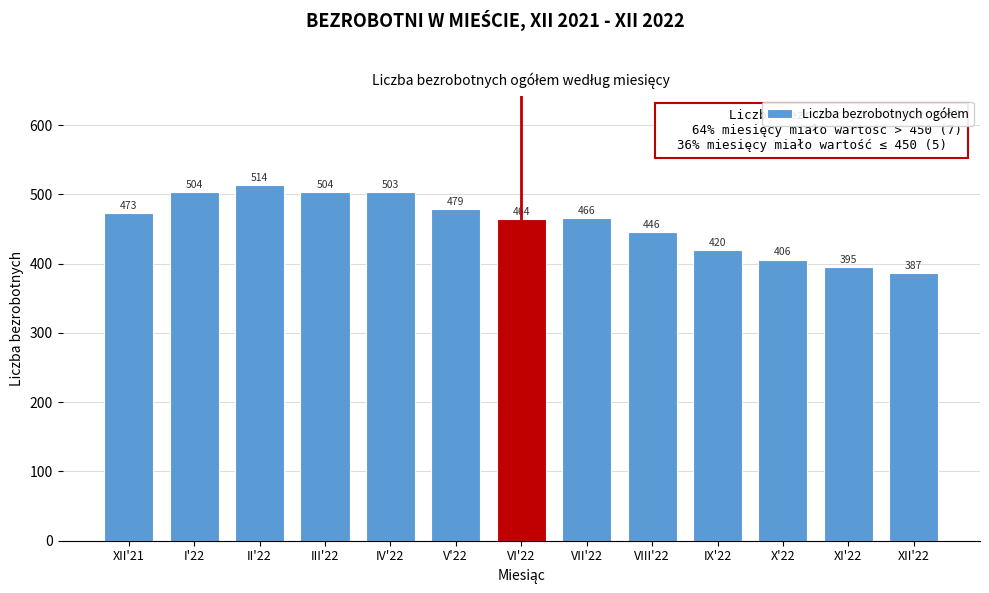

Reading left to right, what are all the values shown in this chart?

473	504	514	504	503	479	464	466	446	420	406	395	387